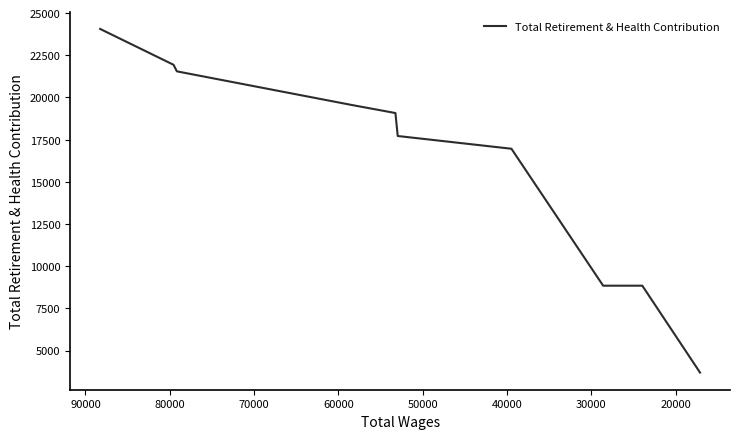

True or false: the data shows 5518 at 90000.

False